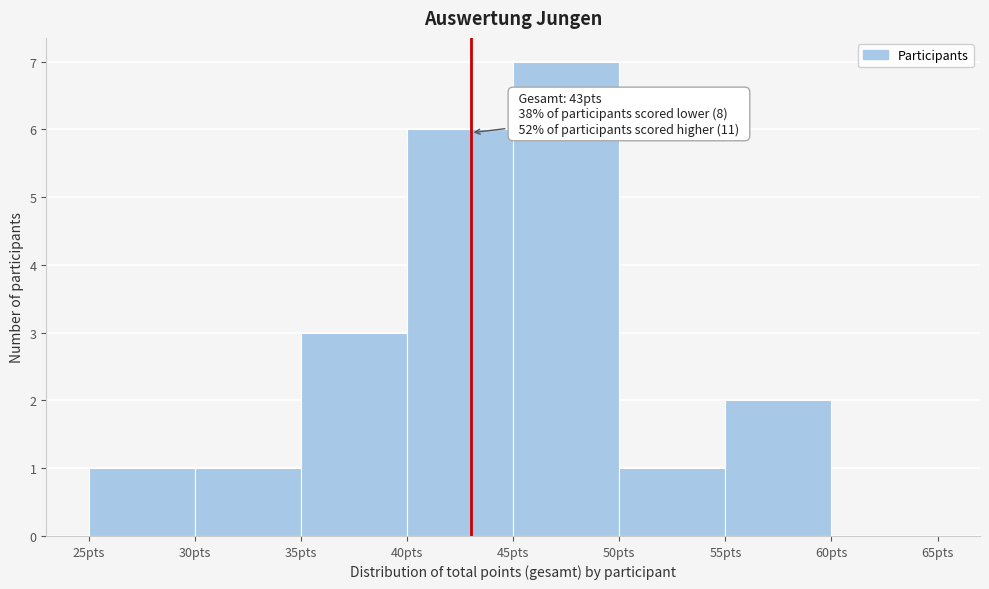

Which range on the x-axis has the tallest bar?

45 to 50